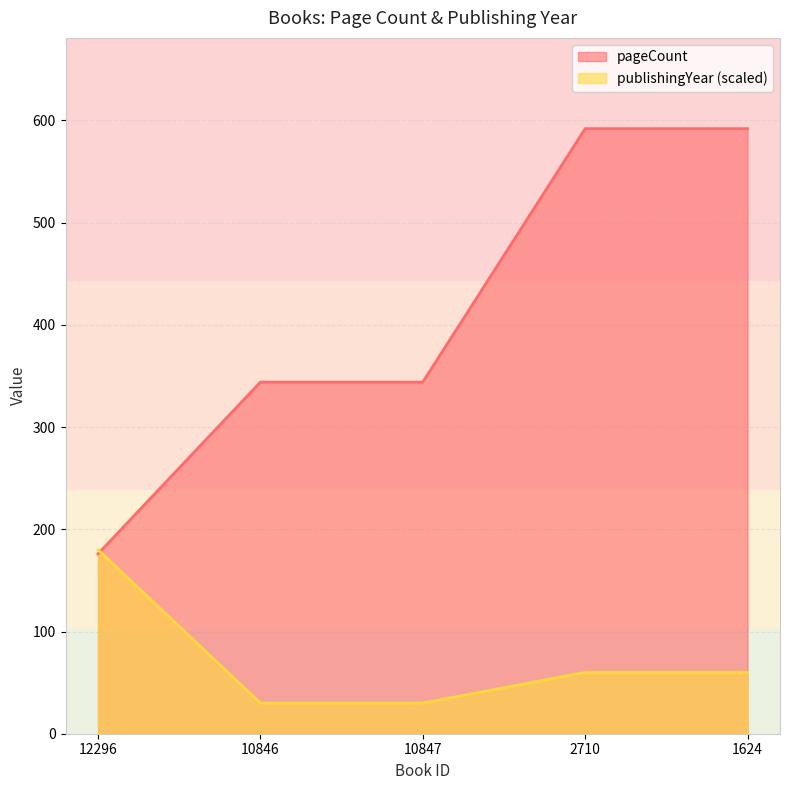

What position from the right is 10847?

3